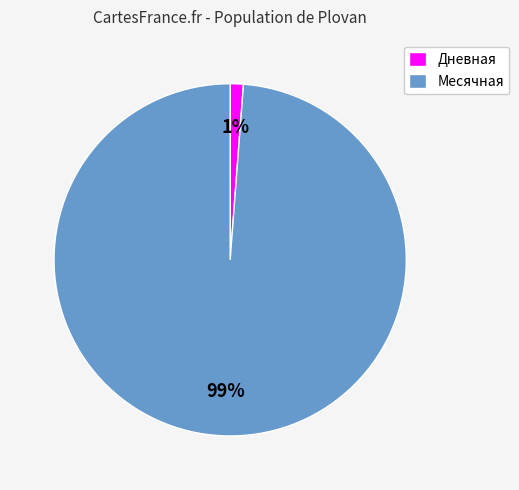

Is there any slice that represents more than half of the pie?

Yes